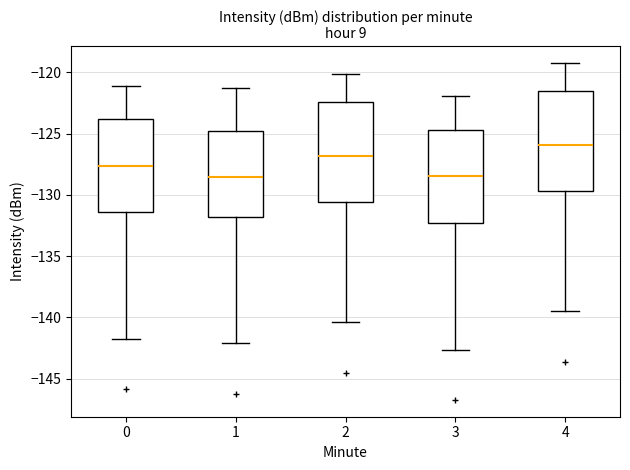

Reading left to right, transcribe this box plot: for each box, give where its median line is, the range the box spans, and where its two whiskers end, as read against the y-axis. The values are not printed on the chart, so give them approximately, as read against the axis.

0: median -127.5, box -131.5 to -124.0, whiskers -141.5 to -121.0
1: median -128.5, box -132.0 to -125.0, whiskers -142.0 to -121.0
2: median -127.0, box -130.5 to -122.5, whiskers -140.5 to -120.0
3: median -128.5, box -132.5 to -124.5, whiskers -142.5 to -122.0
4: median -126.0, box -129.5 to -121.5, whiskers -139.5 to -119.0